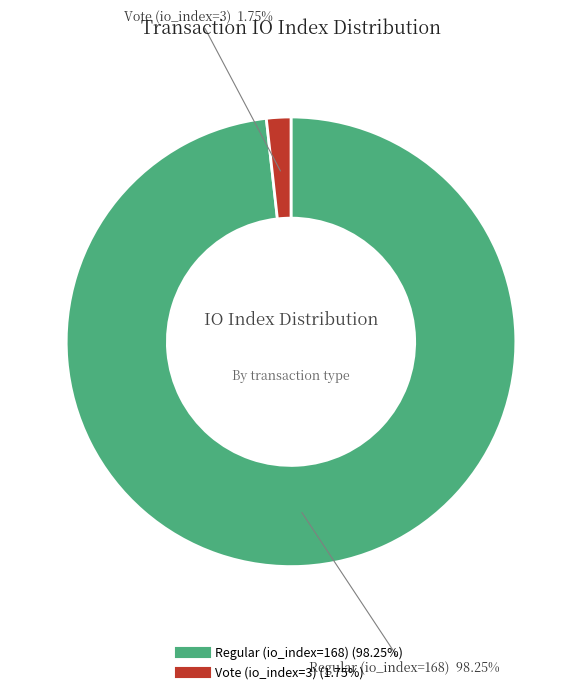

To the nearest percent, what portion does Vote (io_index=3) represent?

2%